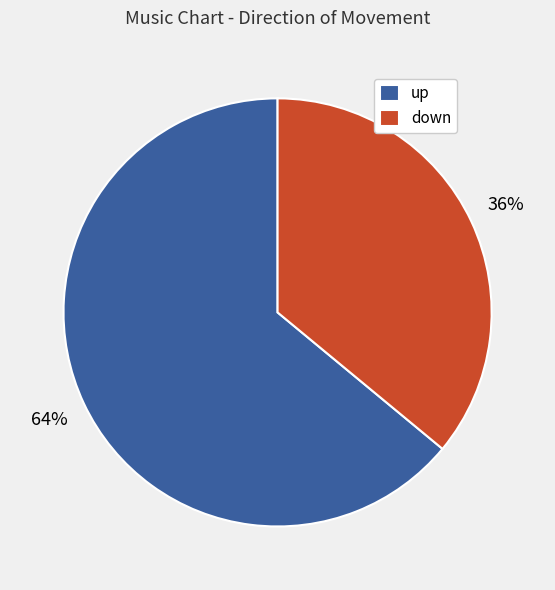

To the nearest percent, what portion does down represent?

36%